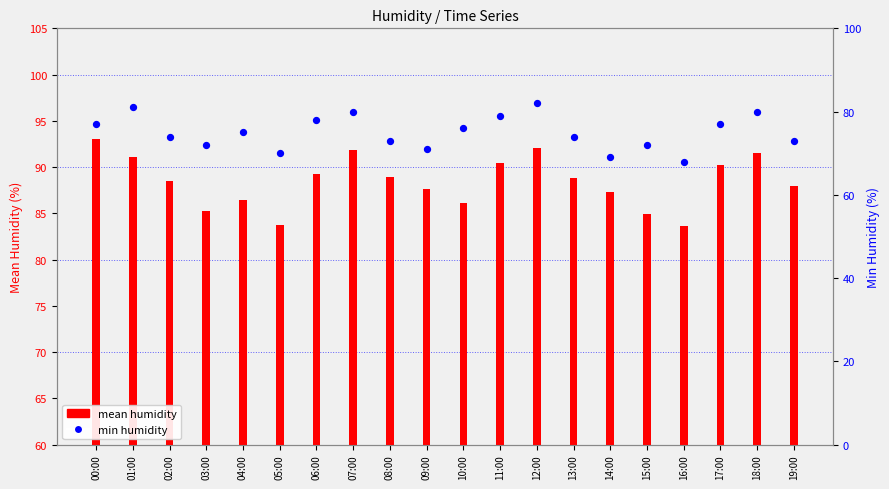

Which series reaches the minimum Y coordinate?

min humidity